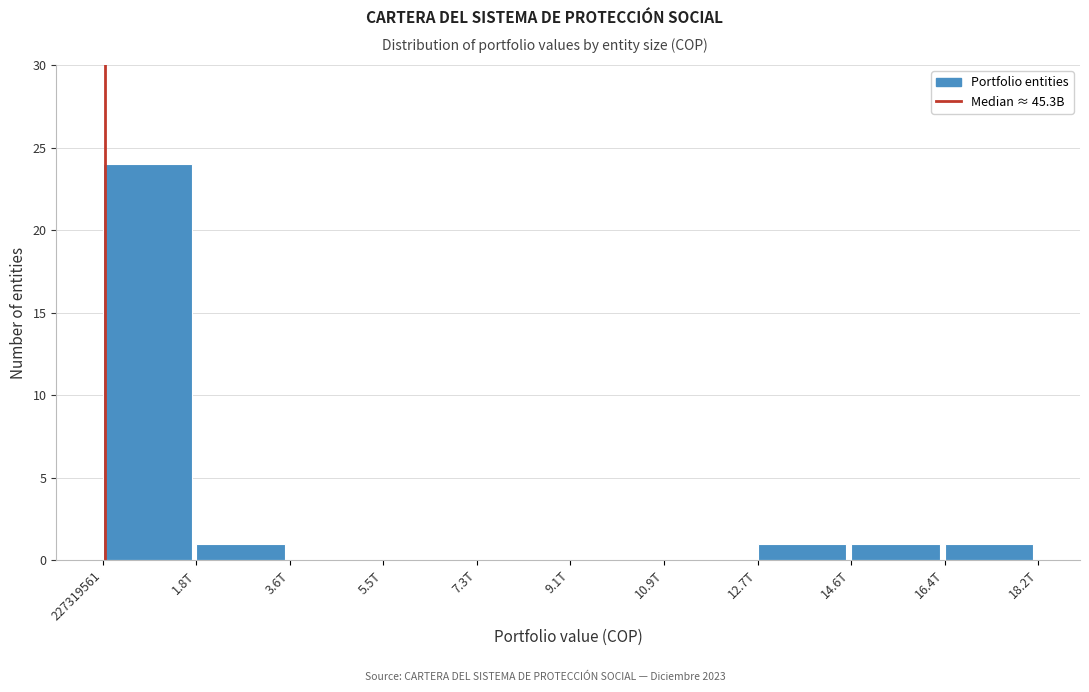

Reading right to left, extract all data points from this chart.

16.4T=1	14.6T=1	12.7T=1	10.9T=0	9.1T=0	7.3T=0	5.5T=0	3.6T=0	1.8T=1	227319561=24